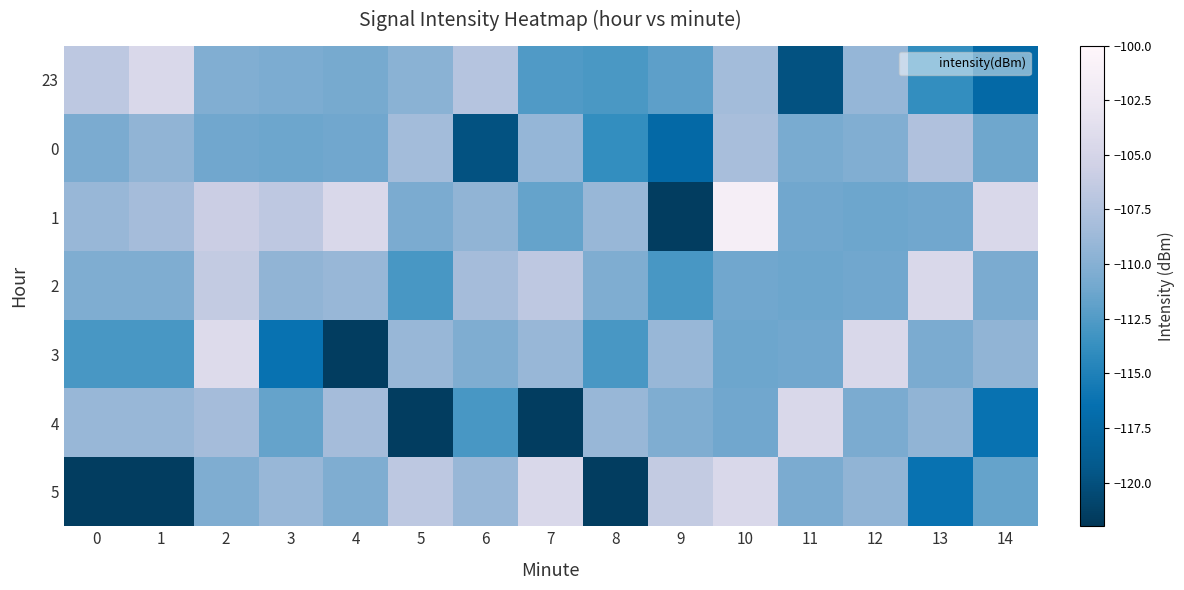

How many data points does each series have?

15